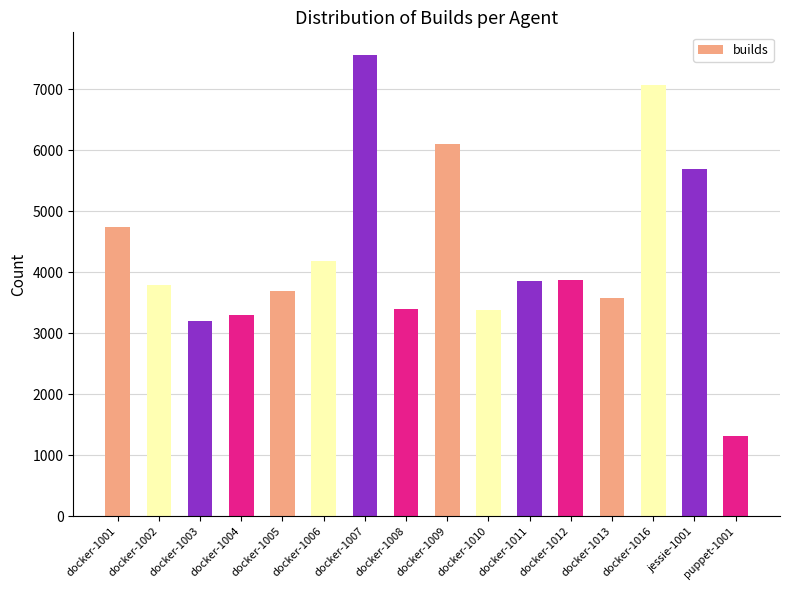

What is the greatest value displayed?

7557